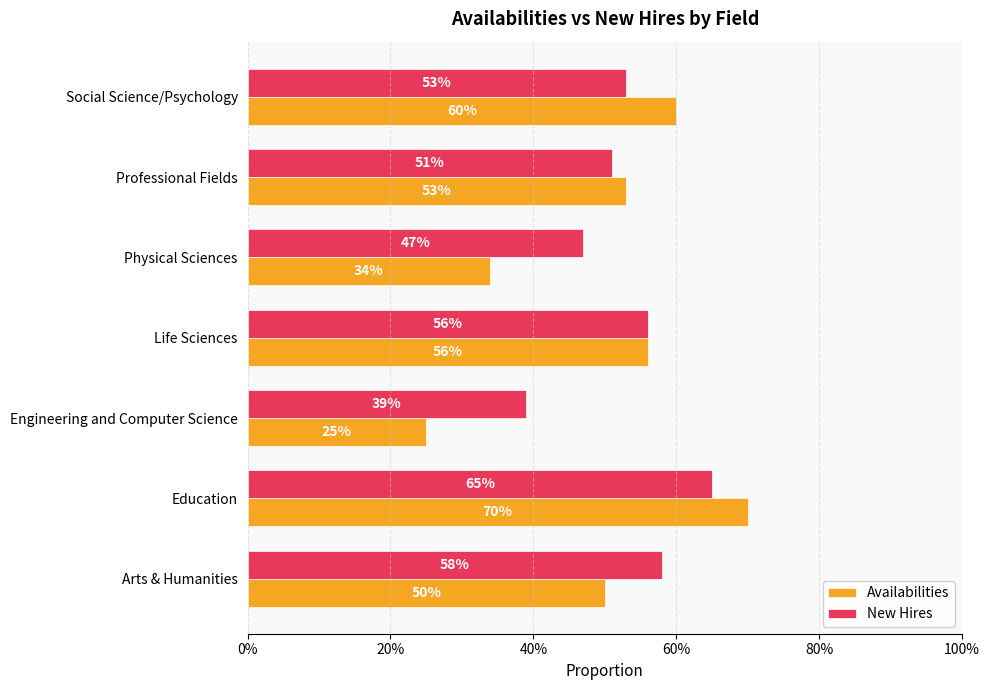

What are all the series names shown in the legend?

Availabilities, New Hires